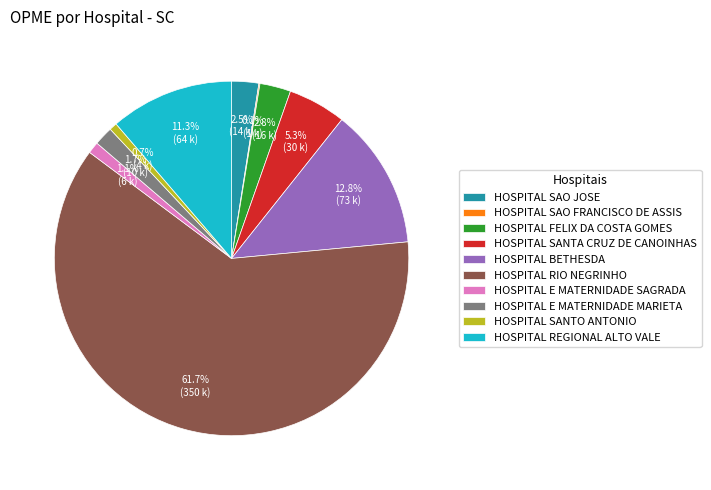

What portion of the pie excludes HOSPITAL RIO NEGRINHO?

38.3%